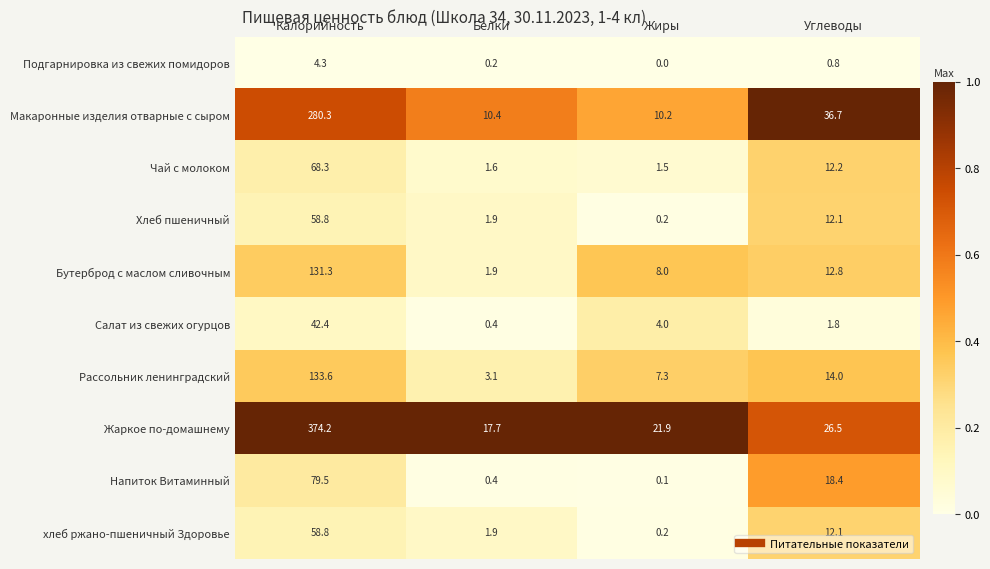

True or false: хлеб ржано-пшеничный Здоровье has a value of 58.8 at Калорийность.

True